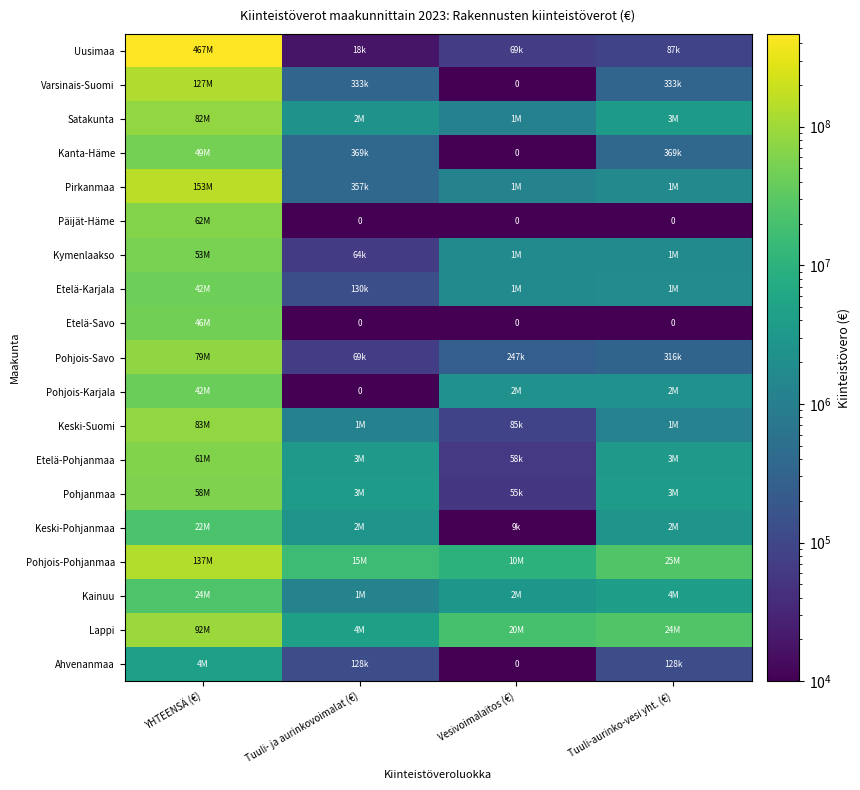

Rank the series at Tuuli- ja aurinkovoimalat (€) from highest to lowest value.

Pohjois-Pohjanmaa, Lappi, Pohjanmaa, Etelä-Pohjanmaa, Keski-Pohjanmaa, Satakunta, Kainuu, Keski-Suomi, Kanta-Häme, Pirkanmaa, Varsinais-Suomi, Etelä-Karjala, Ahvenanmaa, Pohjois-Savo, Kymenlaakso, Uusimaa, Päijät-Häme, Etelä-Savo, Pohjois-Karjala